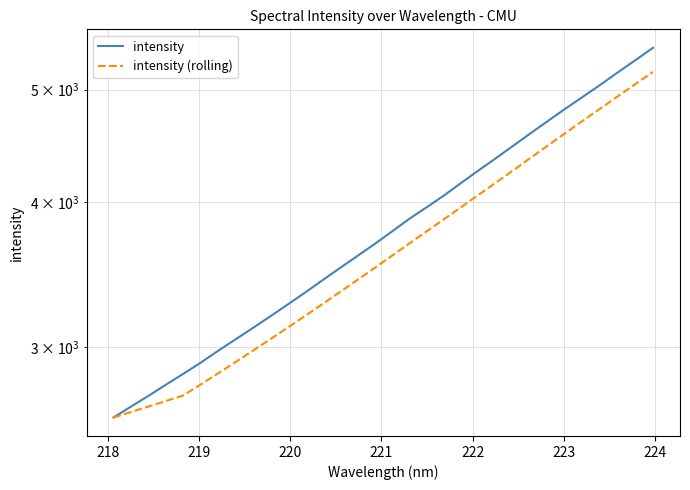

How many values in the intensity (rolling) series exceed 3598?

16